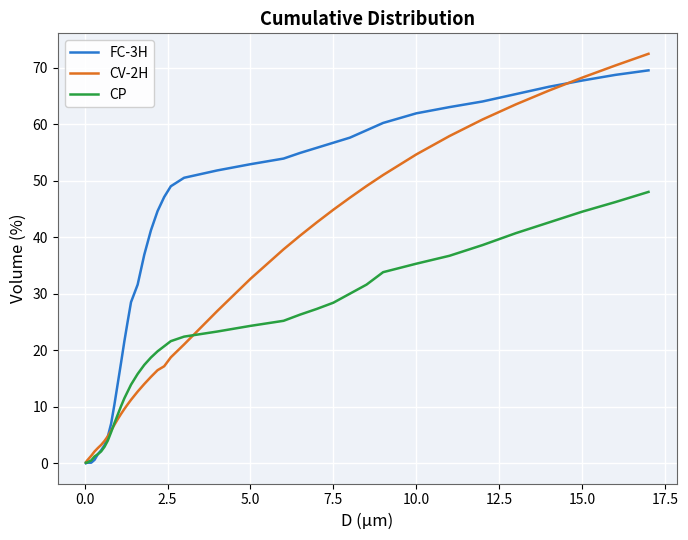

Rank the series by their average value, from highest to lowest.

FC-3H, CV-2H, CP